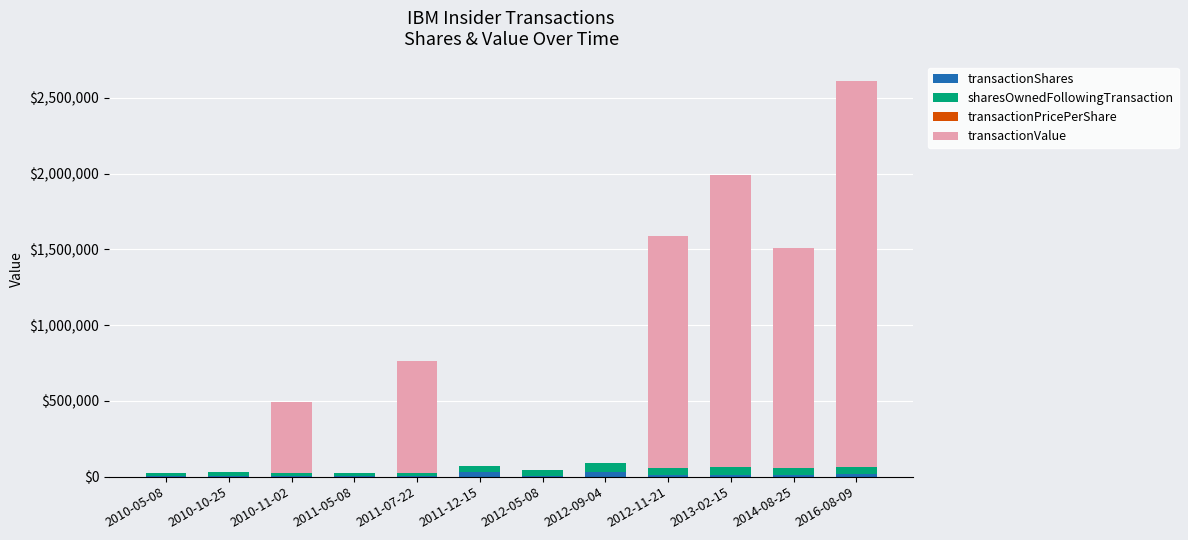

At which category is the sum across all series the highest?

2016-08-09